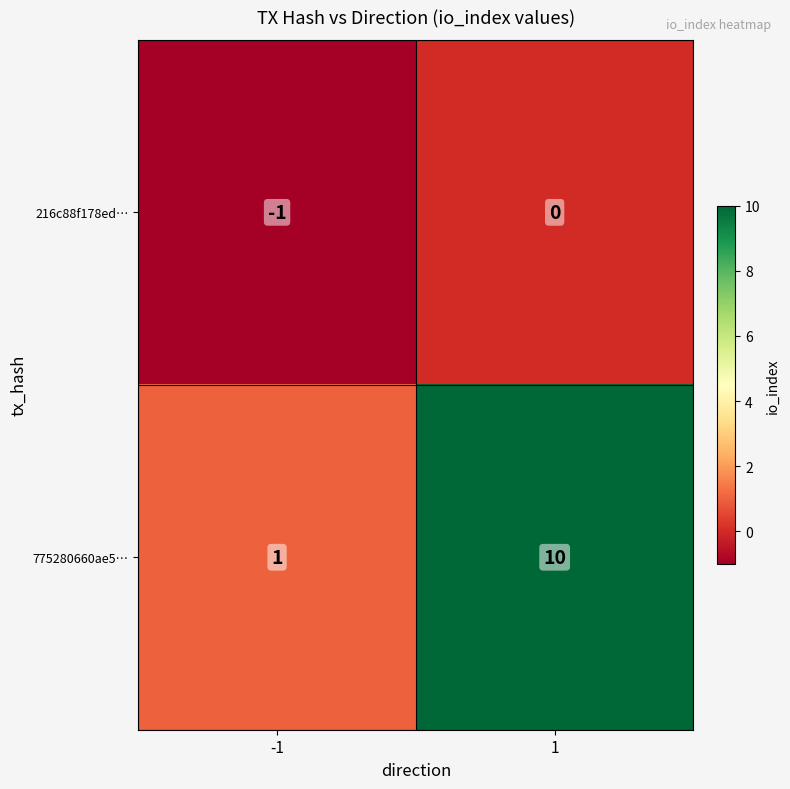

What is the greatest value displayed?

10